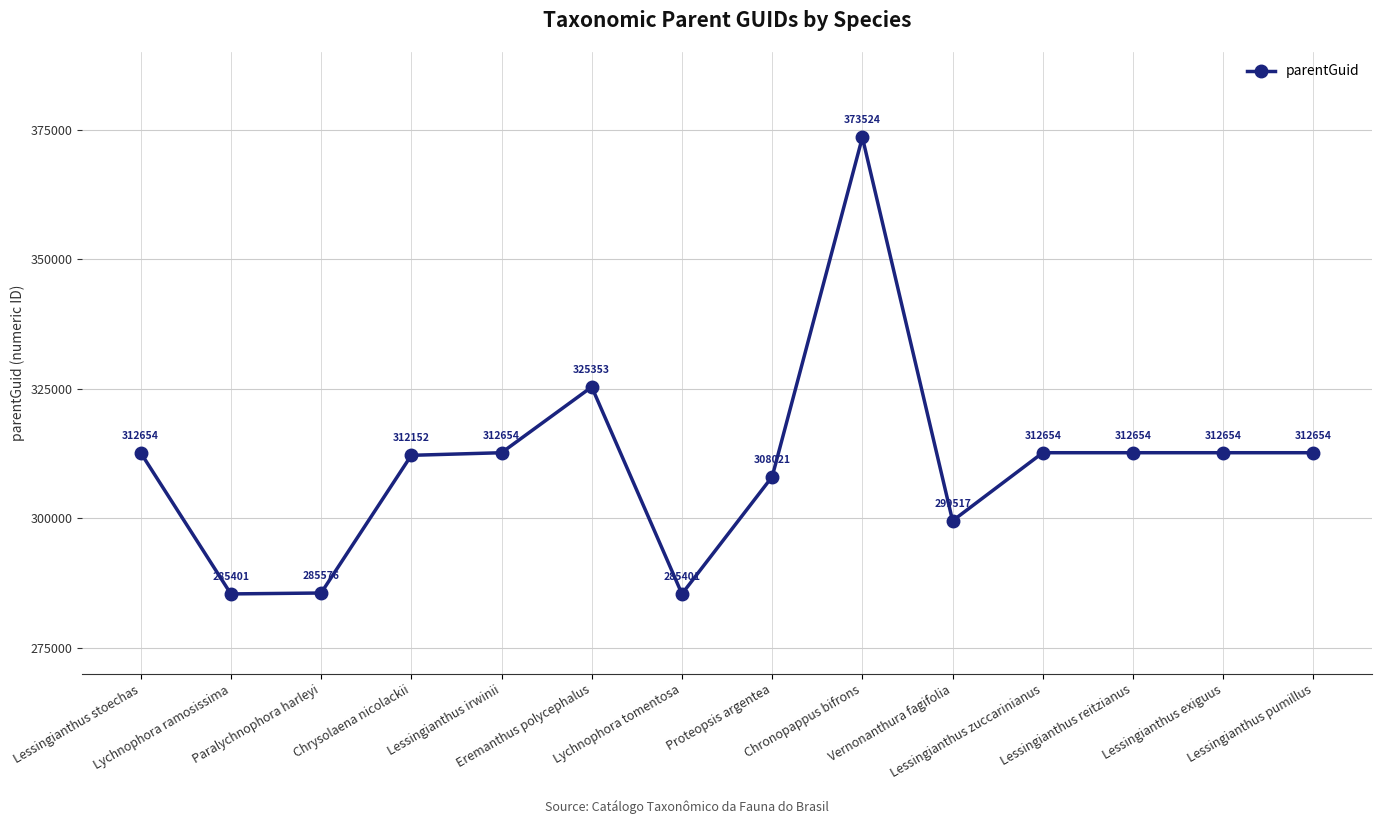

What is the greatest value displayed?

373524